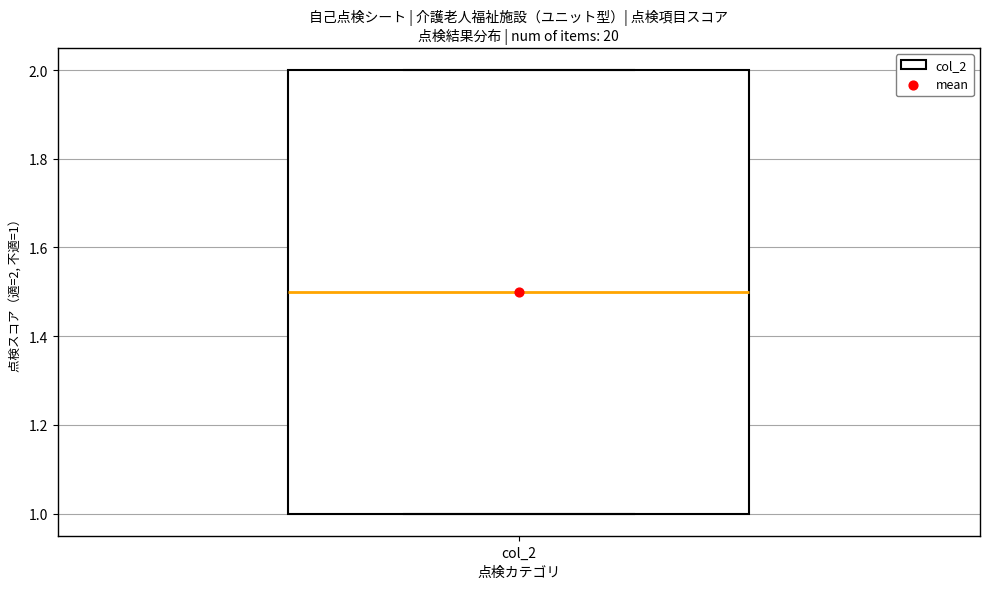

Read this box plot against the y-axis: the position of the median line, the range covered by the box, and the ends of both whiskers. The values are not printed on the chart, so give them approximately, as read against the axis.

median 1.5, box 1.0 to 2.0, whiskers 1.0 to 2.0